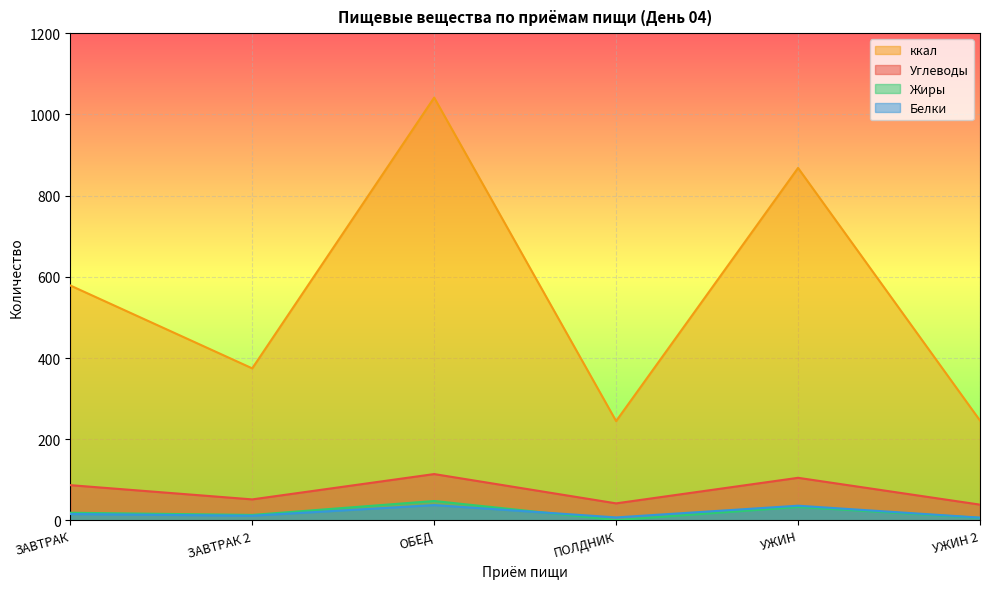

True or false: Углеводы and Жиры cross at least once.

False